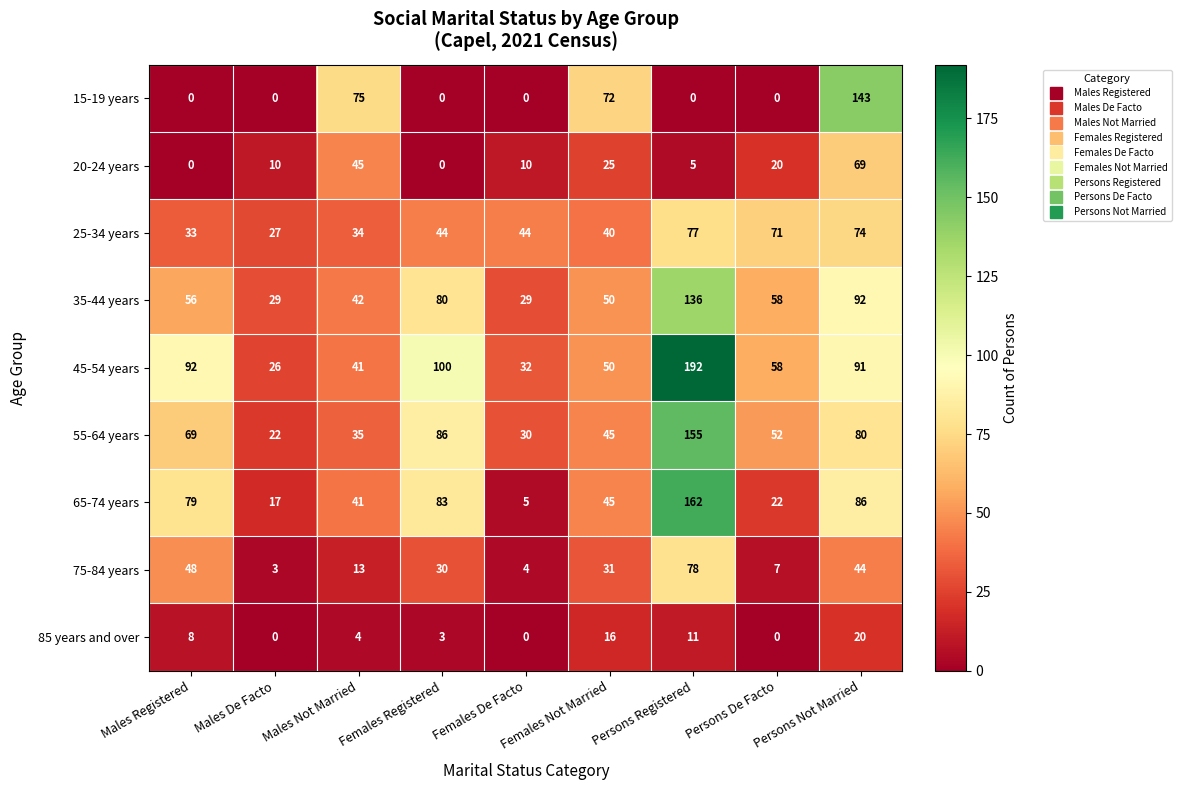

True or false: 75-84 years has a value of 44 at Persons Not Married.

True